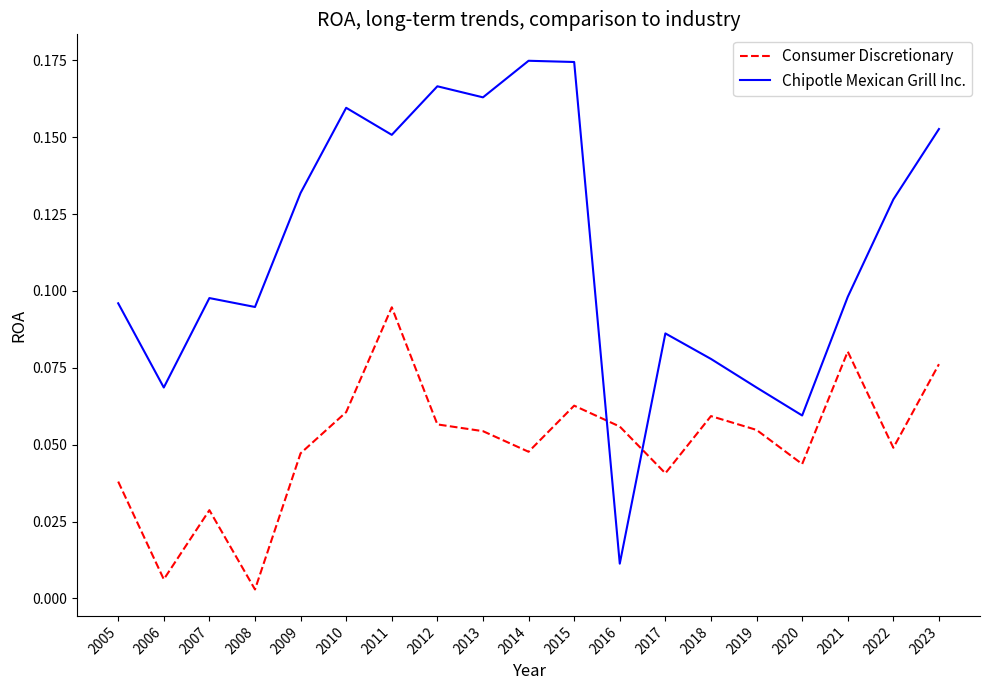

At which label does Chipotle Mexican Grill Inc. reach its minimum?

2016